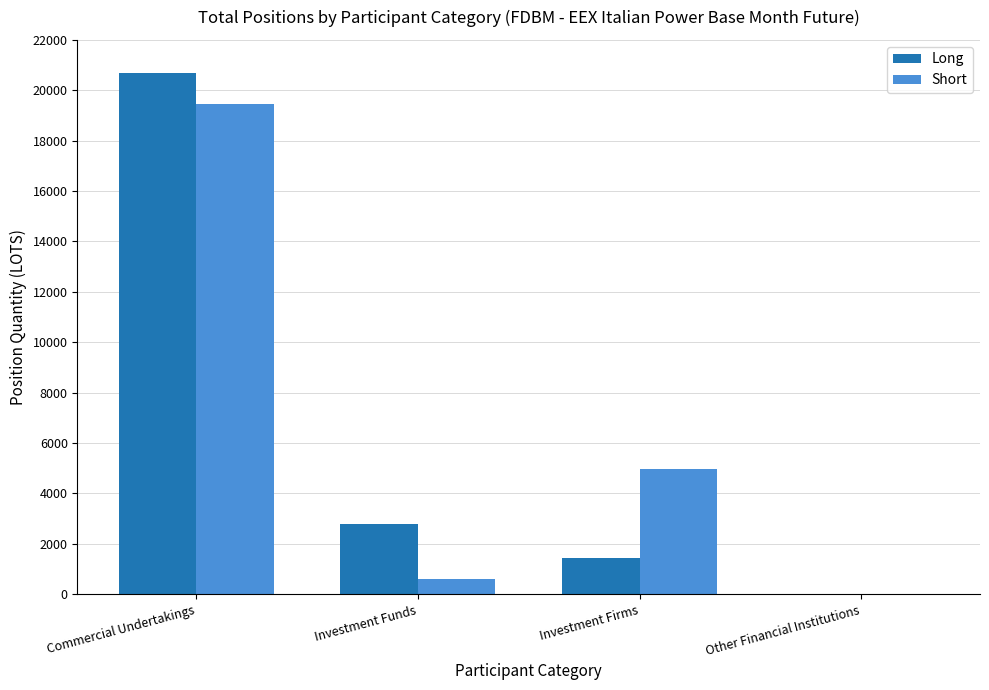

What is the sum of the Long values at Investment Funds and Investment Firms?

4183.3